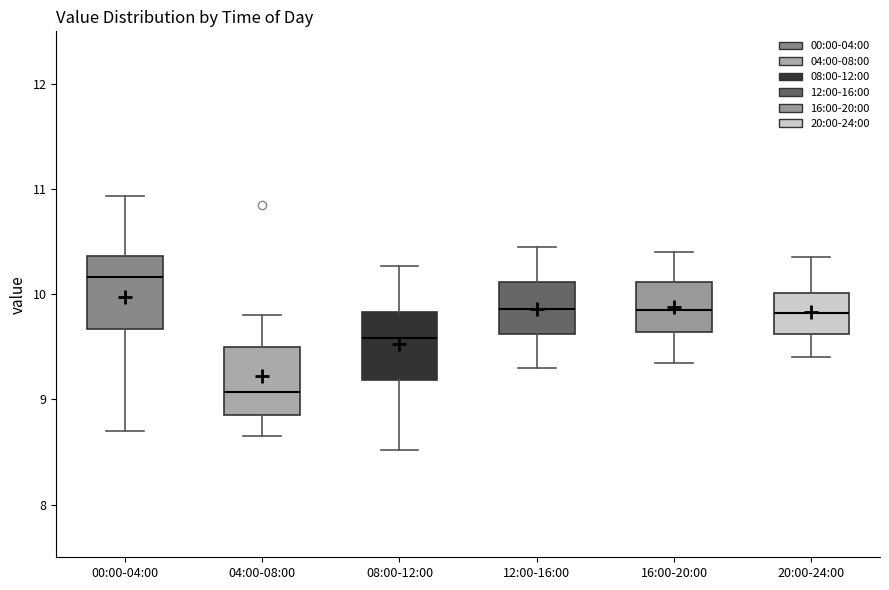

Reading left to right, transcribe this box plot: for each box, give where its median line is, the range the box spans, and where its two whiskers end, as read against the y-axis. The values are not printed on the chart, so give them approximately, as read against the axis.

00:00-04:00: median 10.2, box 9.7 to 10.4, whiskers 8.7 to 10.9
04:00-08:00: median 9.1, box 8.9 to 9.5, whiskers 8.7 to 9.8
08:00-12:00: median 9.6, box 9.2 to 9.8, whiskers 8.5 to 10.3
12:00-16:00: median 9.9, box 9.6 to 10.1, whiskers 9.3 to 10.5
16:00-20:00: median 9.9, box 9.6 to 10.1, whiskers 9.4 to 10.4
20:00-24:00: median 9.8, box 9.6 to 10.0, whiskers 9.4 to 10.4